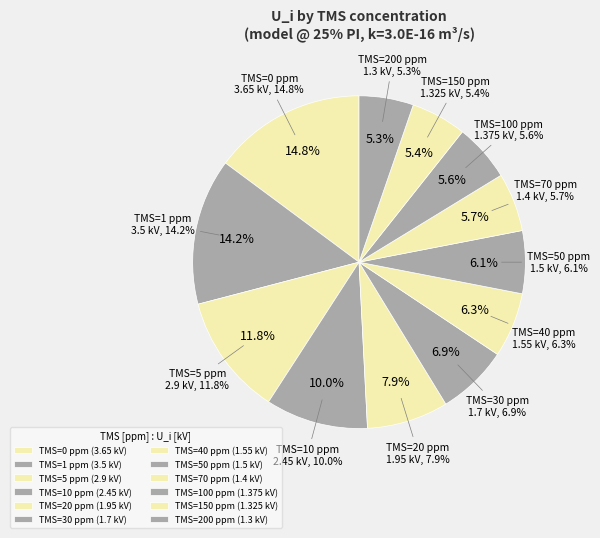

What percentage do 1 and 150 together represent?

19.6%